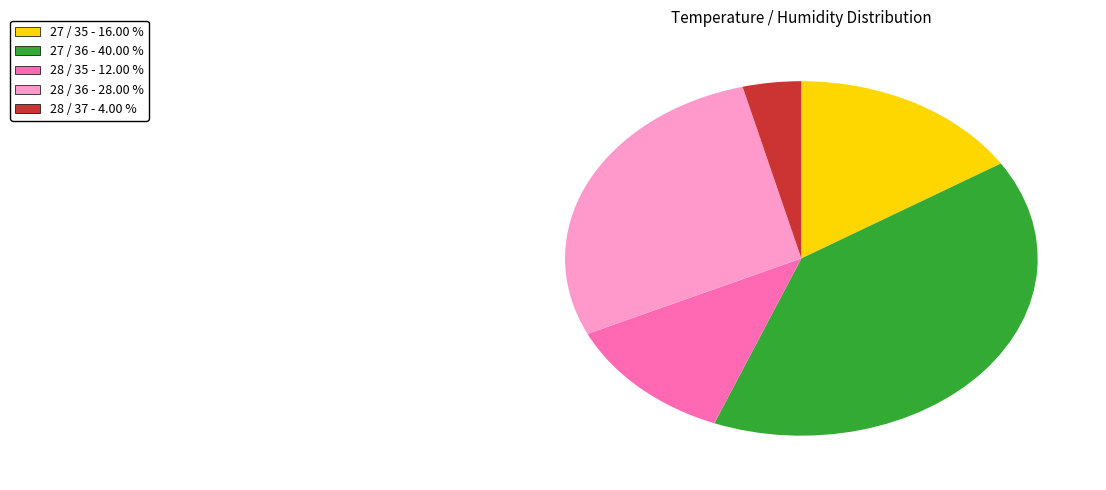

Does any single category account for the majority?

No